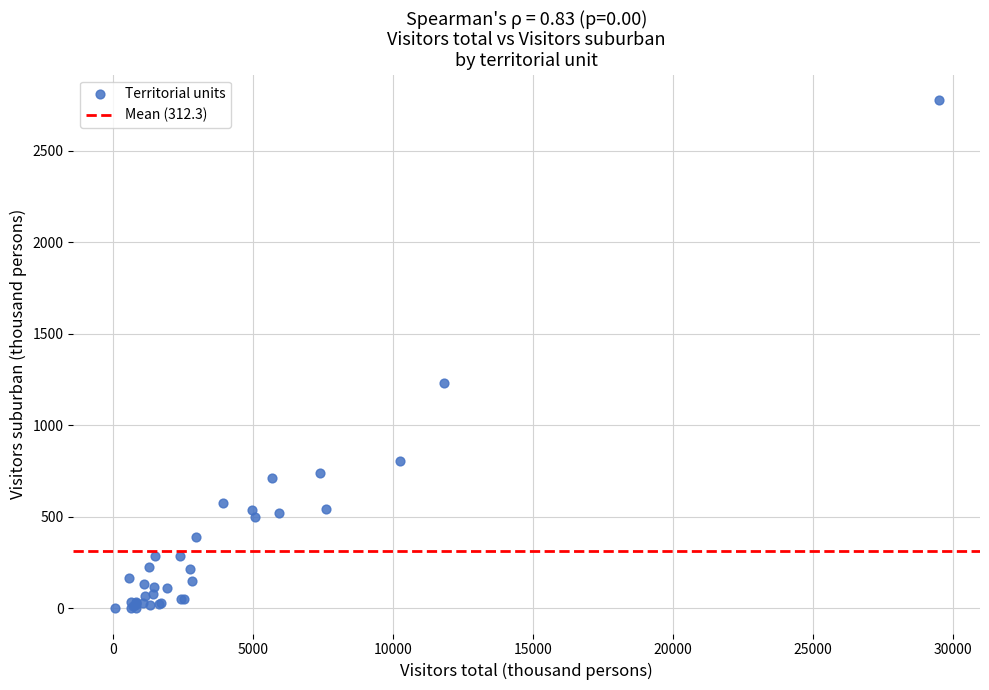

What Y value in the scatter plot is closest to 1389?

1229.4